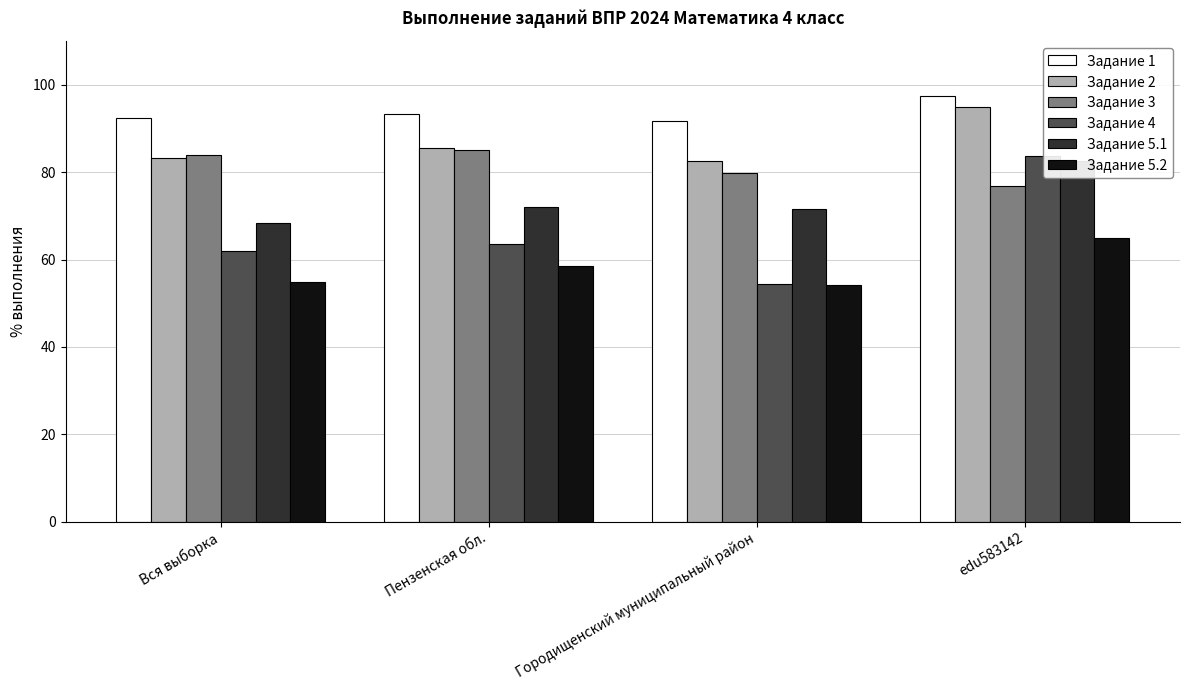

What are all the series names shown in the legend?

Задание 1, Задание 2, Задание 3, Задание 4, Задание 5.1, Задание 5.2